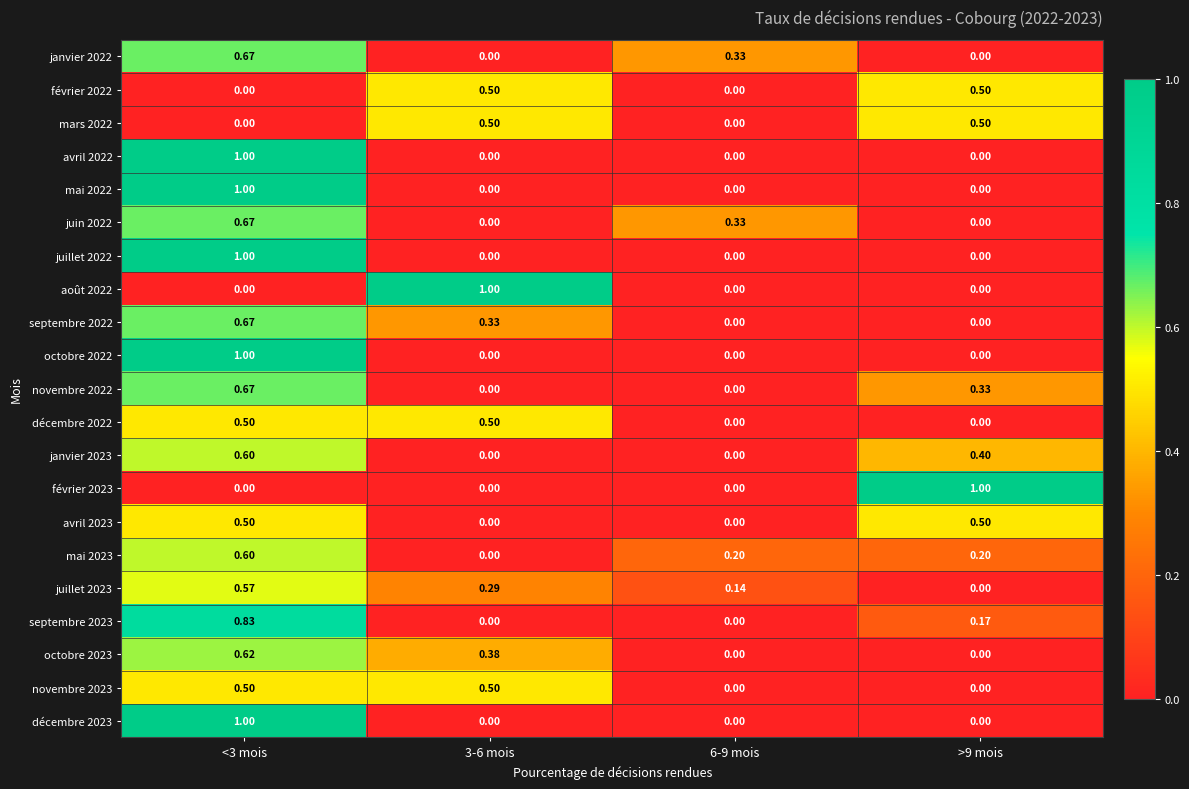

Which has a higher value, 3-6 mois or >9 mois?

3-6 mois